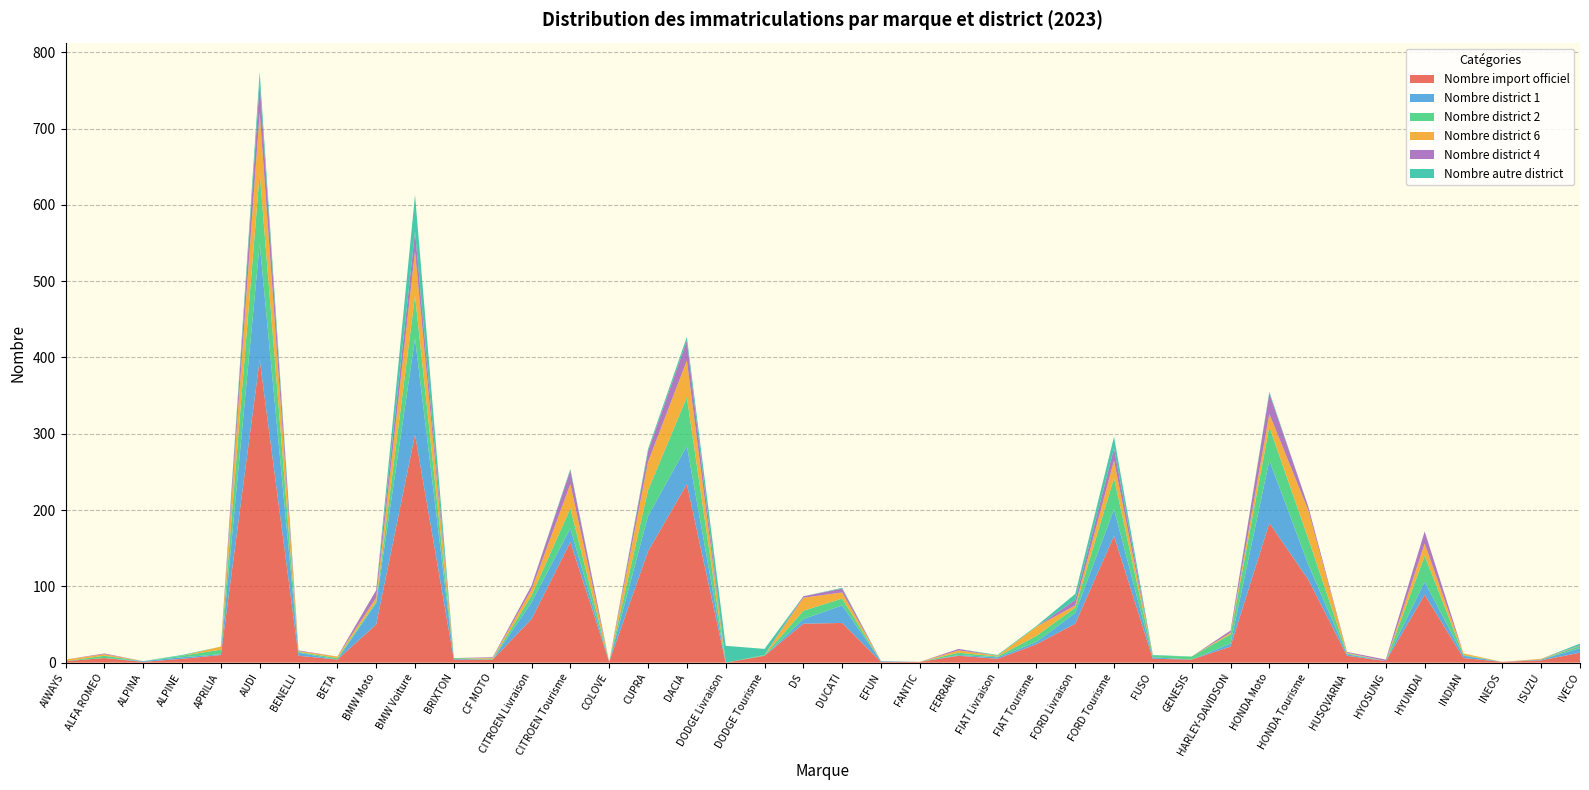

Reading left to right, transcribe all the data shown in this chart.

Nombre import officiel: AIWAYS=2	ALFA ROMEO=6	ALPINA=1	ALPINE=5	APRILIA=10	AUDI=397	BENELLI=9	BETA=4	BMW Moto=50	BMW Voiture=299	BRIXTON=4	CF MOTO=4	CITROEN Livraison=57	CITROEN Tourisme=158	COLOVE=1	CUPRA=146	DACIA=234	DODGE Livraison=0	DODGE Tourisme=9	DS=51	DUCATI=52	EFUN=1	FANTIC=1	FERRARI=9	FIAT Livraison=5	FIAT Tourisme=24	FORD Livraison=51	FORD Tourisme=166	FUSO=5	GENESIS=4	HARLEY-DAVIDSON=21	HONDA Moto=183	HONDA Tourisme=109	HUSQVARNA=9	HYOSUNG=2	HYUNDAI=89	INDIAN=6	INEOS=1	ISUZU=3	IVECO=13
Nombre district 1: AIWAYS=0	ALFA ROMEO=0	ALPINA=1	ALPINE=2	APRILIA=1	AUDI=152	BENELLI=4	BETA=0	BMW Moto=28	BMW Voiture=126	BRIXTON=1	CF MOTO=0	CITROEN Livraison=22	CITROEN Tourisme=18	COLOVE=0	CUPRA=46	DACIA=50	DODGE Livraison=0	DODGE Tourisme=0	DS=6	DUCATI=23	EFUN=1	FANTIC=0	FERRARI=1	FIAT Livraison=2	FIAT Tourisme=3	FORD Livraison=14	FORD Tourisme=35	FUSO=2	GENESIS=0	HARLEY-DAVIDSON=4	HONDA Moto=82	HONDA Tourisme=20	HUSQVARNA=2	HYOSUNG=0	HYUNDAI=17	INDIAN=3	INEOS=0	ISUZU=1	IVECO=6
Nombre district 2: AIWAYS=0	ALFA ROMEO=3	ALPINA=0	ALPINE=2	APRILIA=6	AUDI=93	BENELLI=1	BETA=2	BMW Moto=2	BMW Voiture=56	BRIXTON=1	CF MOTO=1	CITROEN Livraison=9	CITROEN Tourisme=26	COLOVE=0	CUPRA=34	DACIA=64	DODGE Livraison=0	DODGE Tourisme=1	DS=11	DUCATI=9	EFUN=0	FANTIC=0	FERRARI=3	FIAT Livraison=1	FIAT Tourisme=8	FORD Livraison=7	FORD Tourisme=41	FUSO=2	GENESIS=4	HARLEY-DAVIDSON=12	HONDA Moto=44	HONDA Tourisme=34	HUSQVARNA=1	HYOSUNG=0	HYUNDAI=34	INDIAN=1	INEOS=0	ISUZU=0	IVECO=3
Nombre district 6: AIWAYS=2	ALFA ROMEO=2	ALPINA=0	ALPINE=0	APRILIA=4	AUDI=79	BENELLI=1	BETA=2	BMW Moto=5	BMW Voiture=58	BRIXTON=0	CF MOTO=1	CITROEN Livraison=8	CITROEN Tourisme=32	COLOVE=0	CUPRA=37	DACIA=48	DODGE Livraison=0	DODGE Tourisme=0	DS=17	DUCATI=8	EFUN=0	FANTIC=0	FERRARI=3	FIAT Livraison=1	FIAT Tourisme=12	FORD Livraison=3	FORD Tourisme=23	FUSO=0	GENESIS=0	HARLEY-DAVIDSON=2	HONDA Moto=17	HONDA Tourisme=37	HUSQVARNA=1	HYOSUNG=0	HYUNDAI=16	INDIAN=2	INEOS=0	ISUZU=1	IVECO=0
Nombre district 4: AIWAYS=0	ALFA ROMEO=1	ALPINA=0	ALPINE=0	APRILIA=0	AUDI=39	BENELLI=1	BETA=0	BMW Moto=10	BMW Voiture=26	BRIXTON=0	CF MOTO=1	CITROEN Livraison=5	CITROEN Tourisme=18	COLOVE=0	CUPRA=14	DACIA=26	DODGE Livraison=0	DODGE Tourisme=0	DS=2	DUCATI=5	EFUN=0	FANTIC=0	FERRARI=2	FIAT Livraison=0	FIAT Tourisme=0	FORD Livraison=7	FORD Tourisme=16	FUSO=0	GENESIS=0	HARLEY-DAVIDSON=3	HONDA Moto=27	HONDA Tourisme=5	HUSQVARNA=1	HYOSUNG=2	HYUNDAI=16	INDIAN=0	INEOS=0	ISUZU=0	IVECO=1
Nombre autre district: AIWAYS=0	ALFA ROMEO=0	ALPINA=0	ALPINE=1	APRILIA=0	AUDI=14	BENELLI=0	BETA=0	BMW Moto=0	BMW Voiture=48	BRIXTON=0	CF MOTO=0	CITROEN Livraison=0	CITROEN Tourisme=2	COLOVE=0	CUPRA=3	DACIA=5	DODGE Livraison=22	DODGE Tourisme=8	DS=0	DUCATI=1	EFUN=0	FANTIC=0	FERRARI=0	FIAT Livraison=1	FIAT Tourisme=1	FORD Livraison=8	FORD Tourisme=15	FUSO=1	GENESIS=0	HARLEY-DAVIDSON=0	HONDA Moto=2	HONDA Tourisme=0	HUSQVARNA=0	HYOSUNG=0	HYUNDAI=0	INDIAN=0	INEOS=0	ISUZU=0	IVECO=2